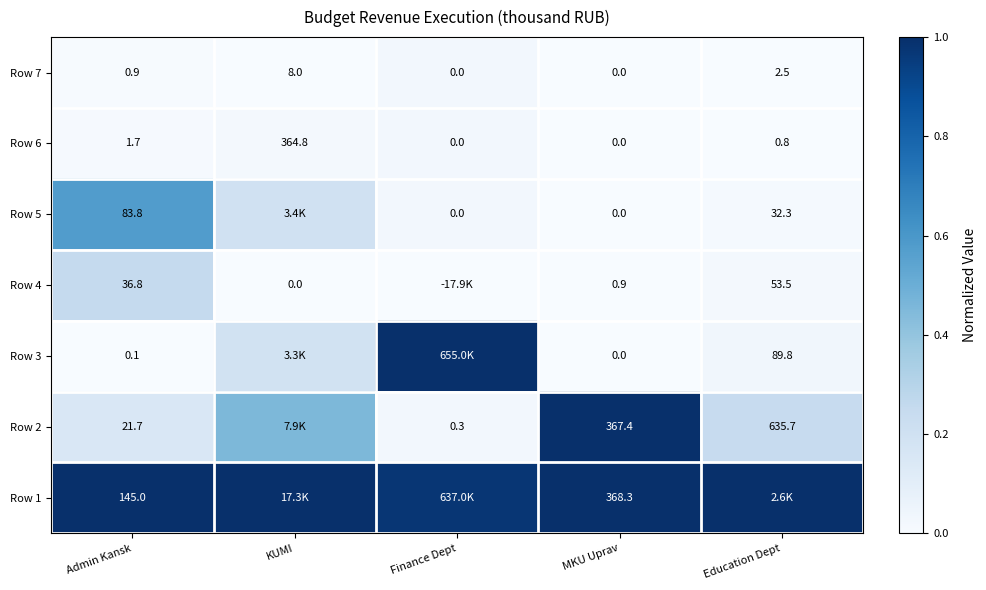

Which category has the lowest value across all series?

Admin Kansk